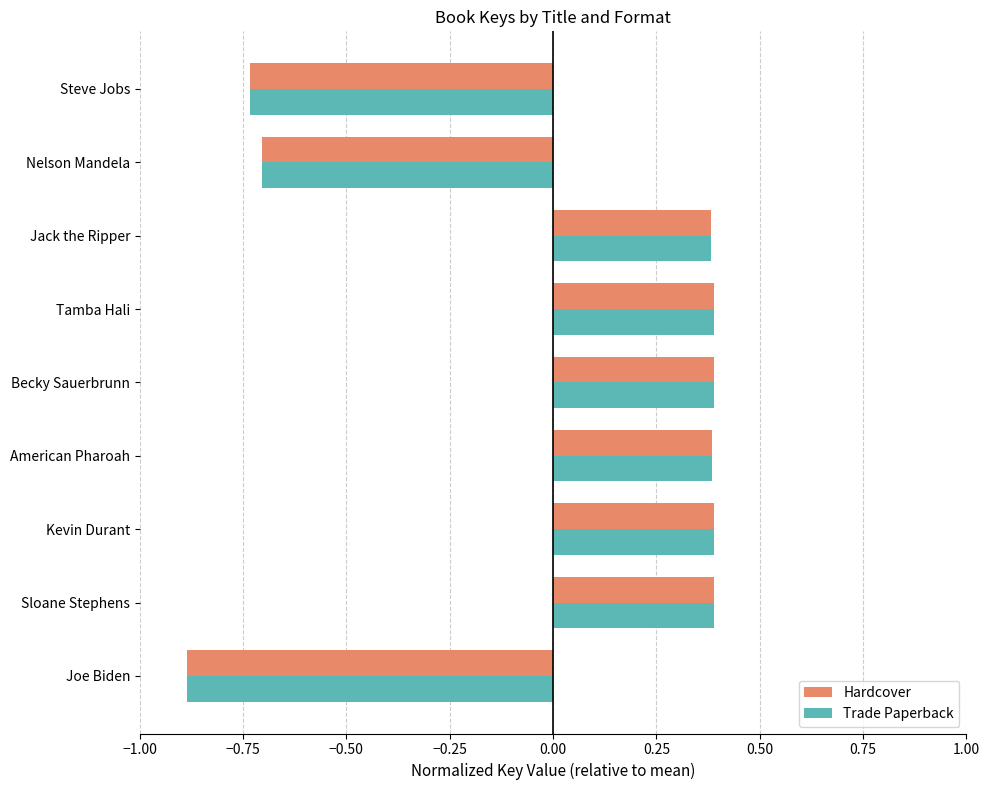

At which category does the chart reach its minimum across all series?

Joe Biden